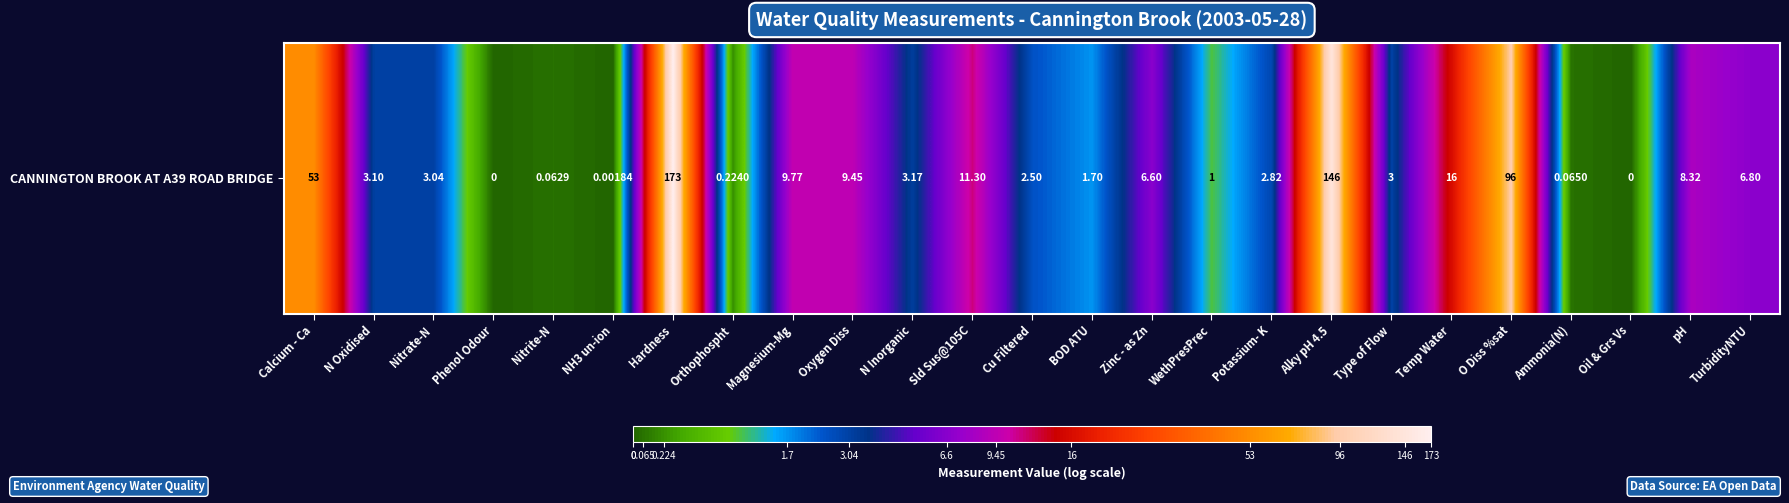

How many data points does each series have?

25